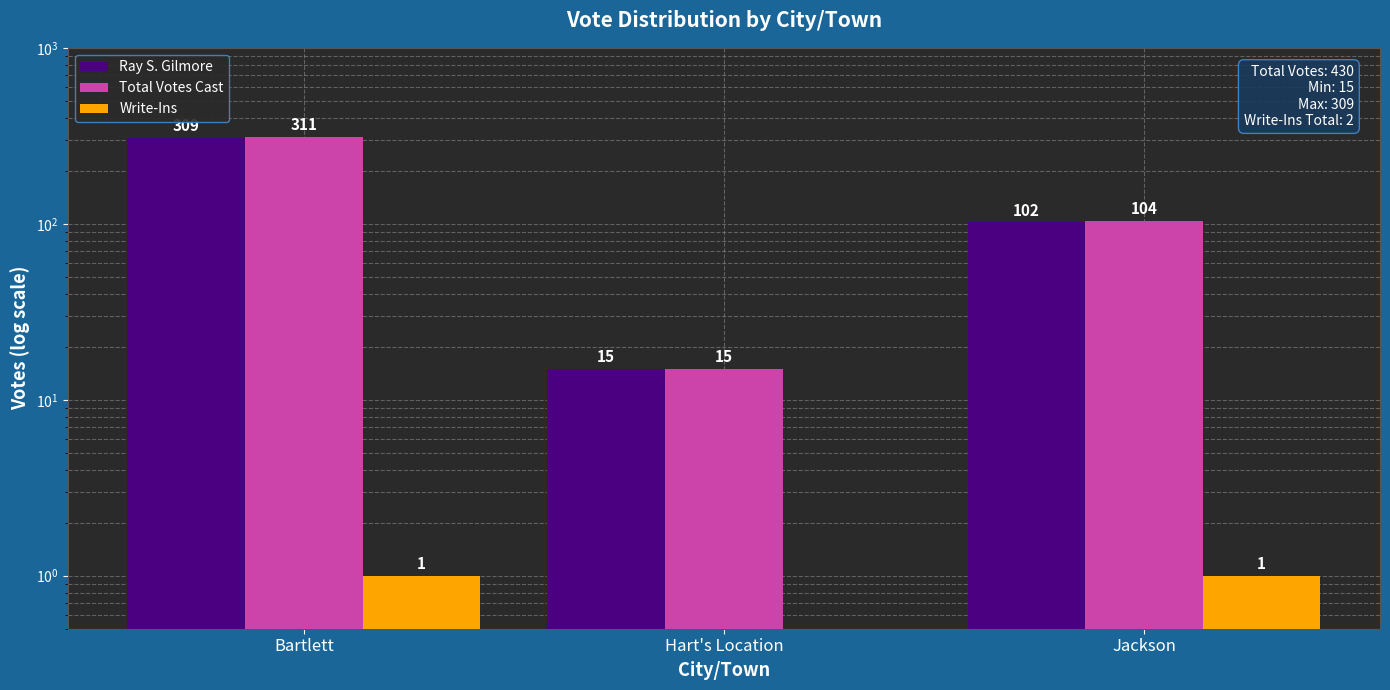

How many bars are there in each group?

3